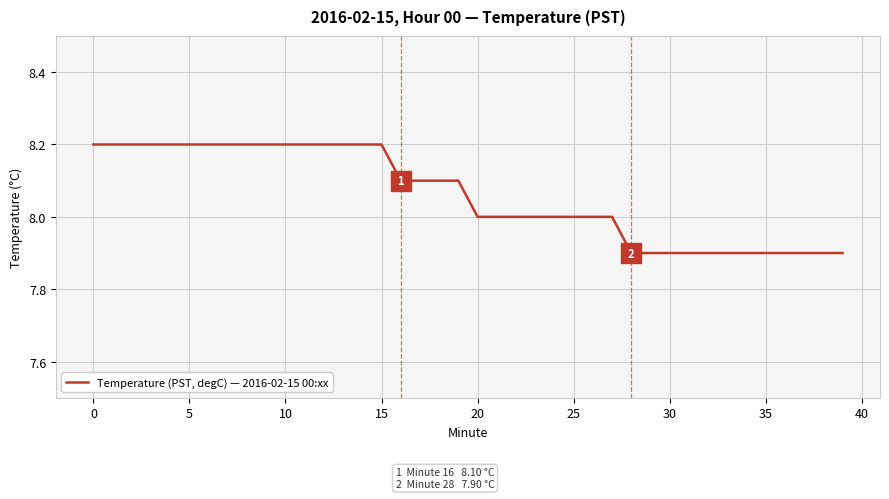

How many lines are shown in the chart?

1